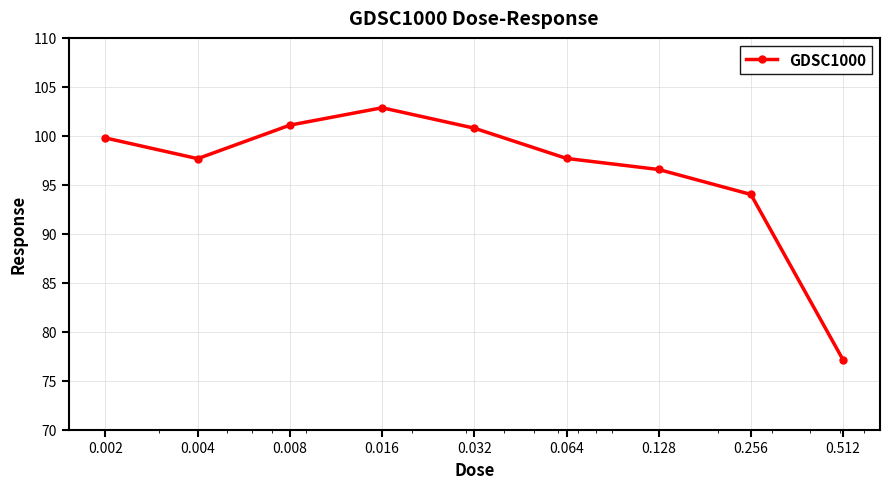

Reading left to right, transcribe all the data shown in this chart.

99.8	97.7	101.1	102.9	100.8	97.7	96.6	94.0	77.1